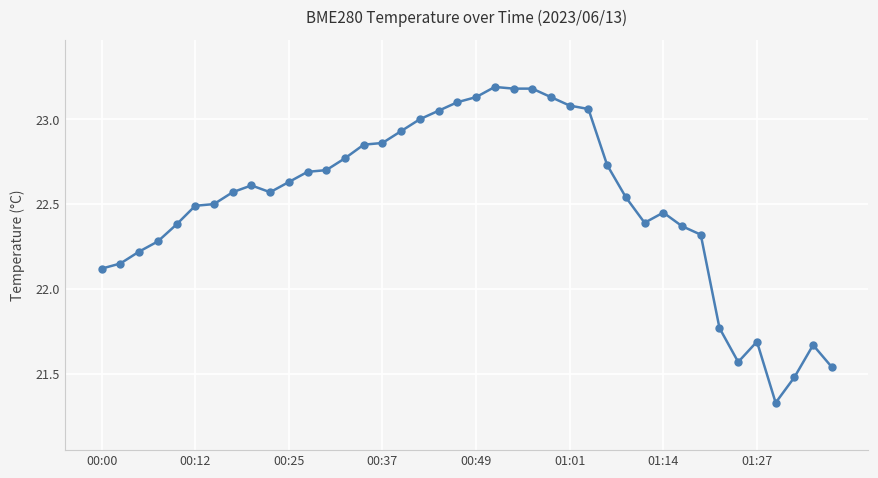

What is the maximum value shown in the chart?

23.2